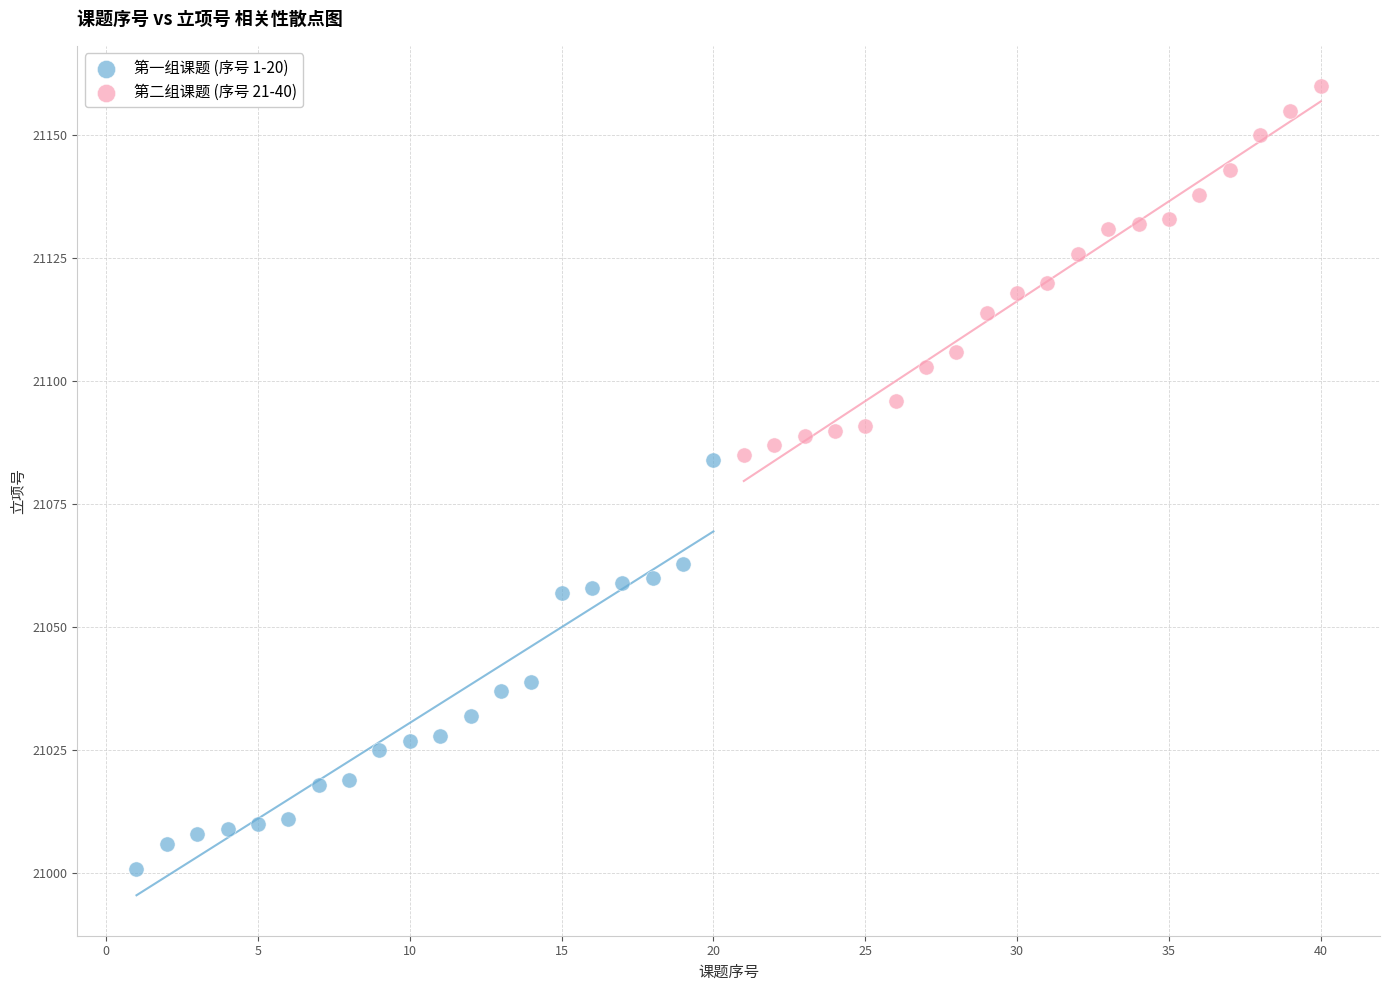

Which series reaches the maximum Y coordinate?

第二组课题 (序号 21-40)